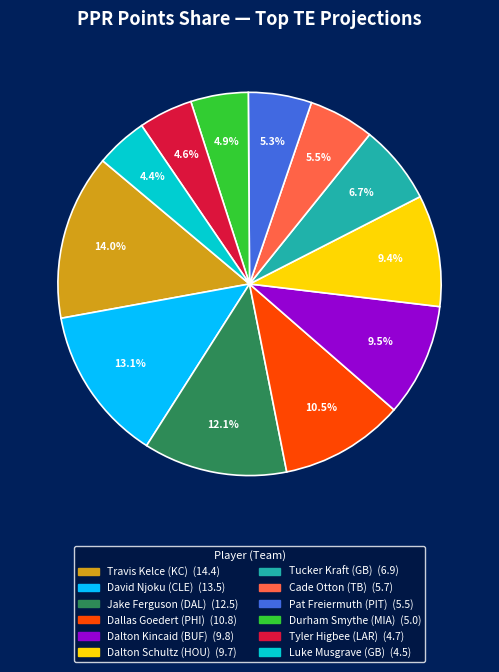

Which has a higher value, Jake Ferguson (DAL) or Luke Musgrave (GB)?

Jake Ferguson (DAL)